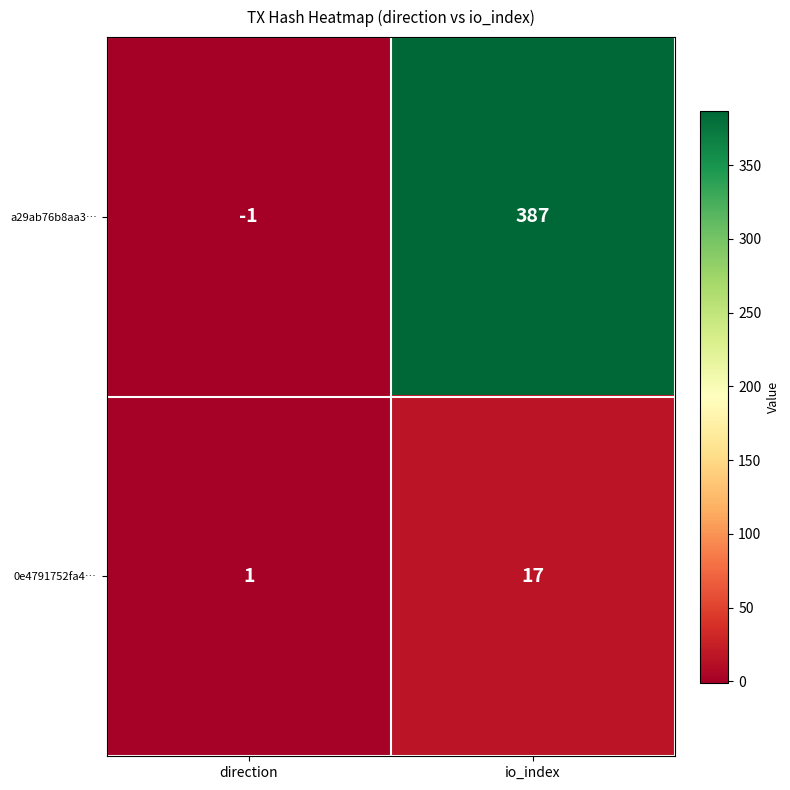

List the series in order of their overall mean, highest first.

a29ab76b8aa3…, 0e4791752fa4…